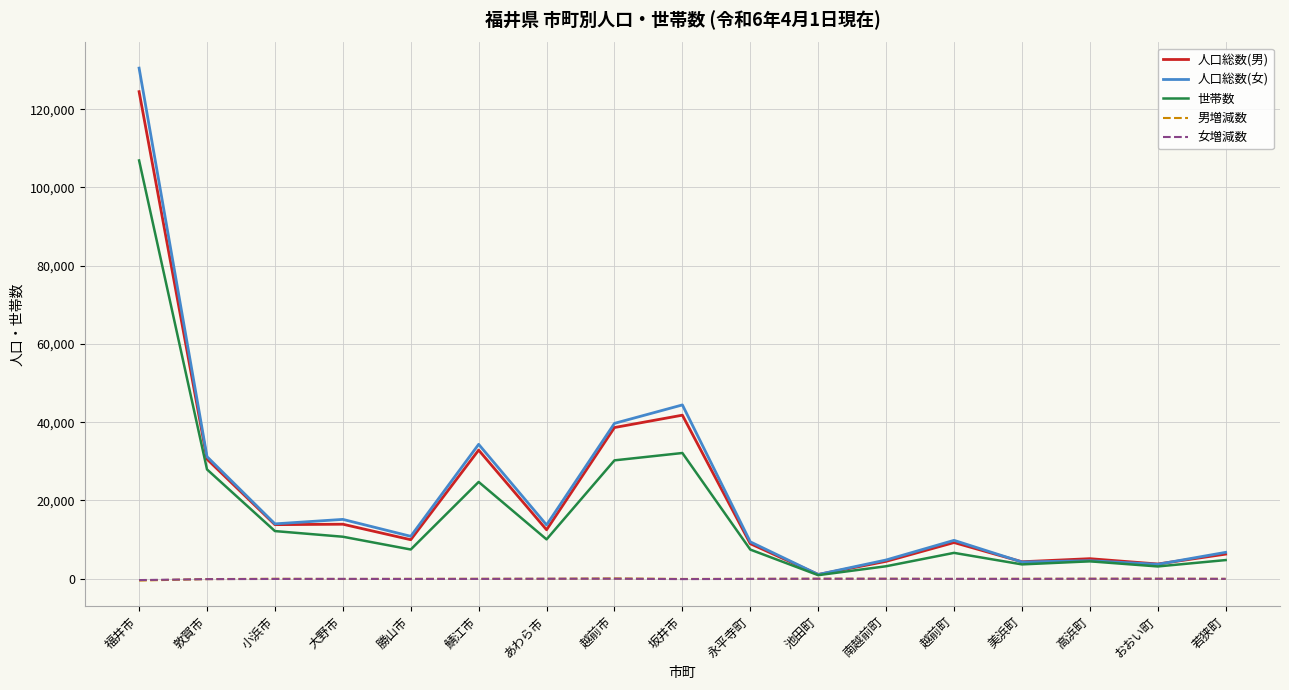

Which series has the widest spread of values?

人口総数(女)